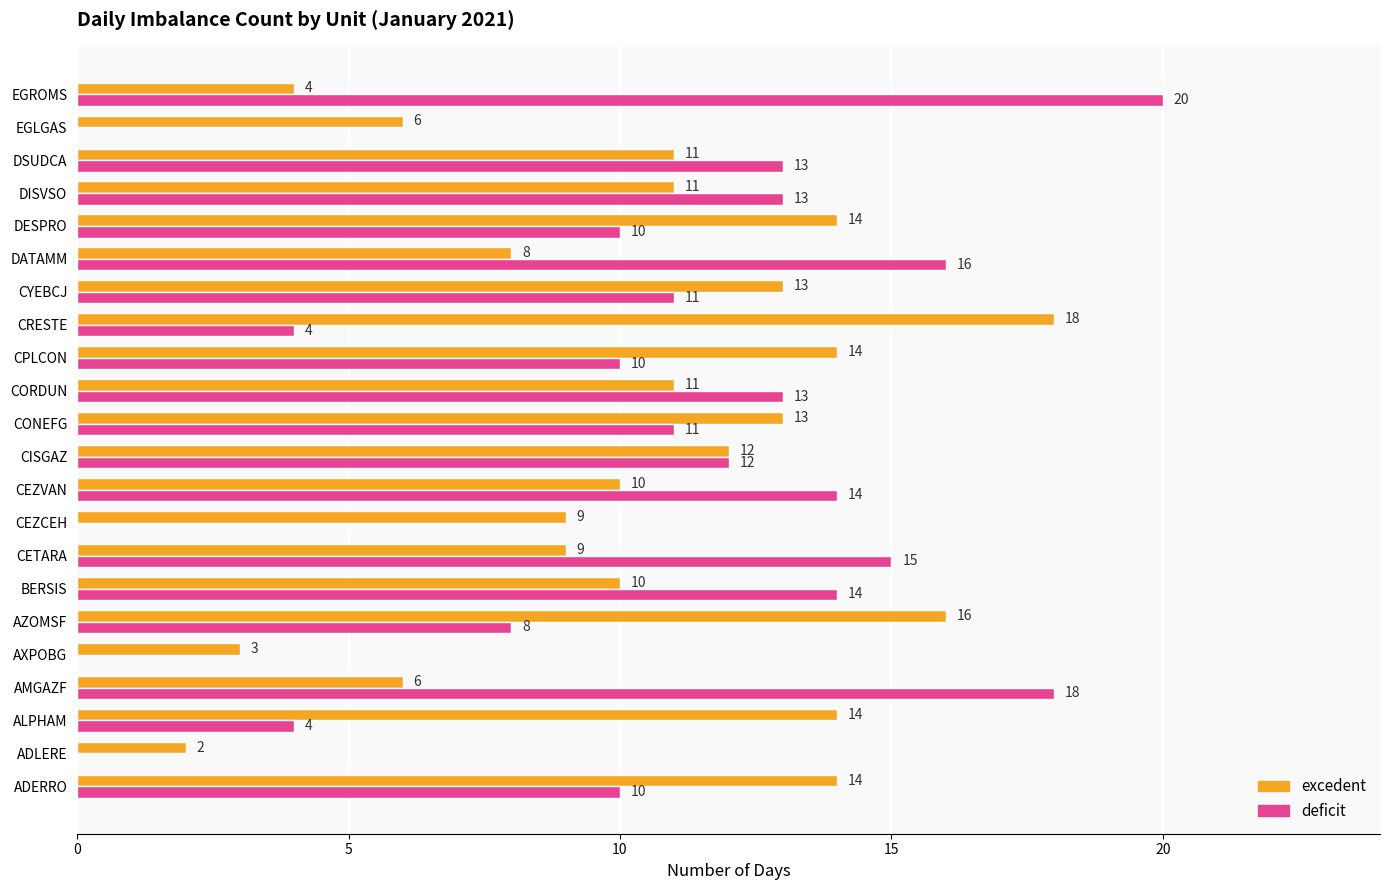

What is the maximum value shown in the chart?

20